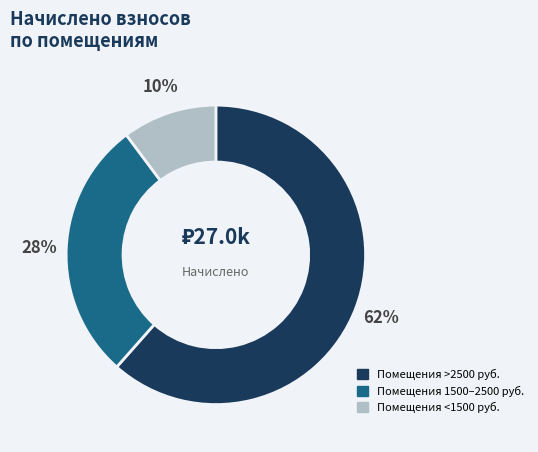

Is there any slice that represents more than half of the pie?

Yes